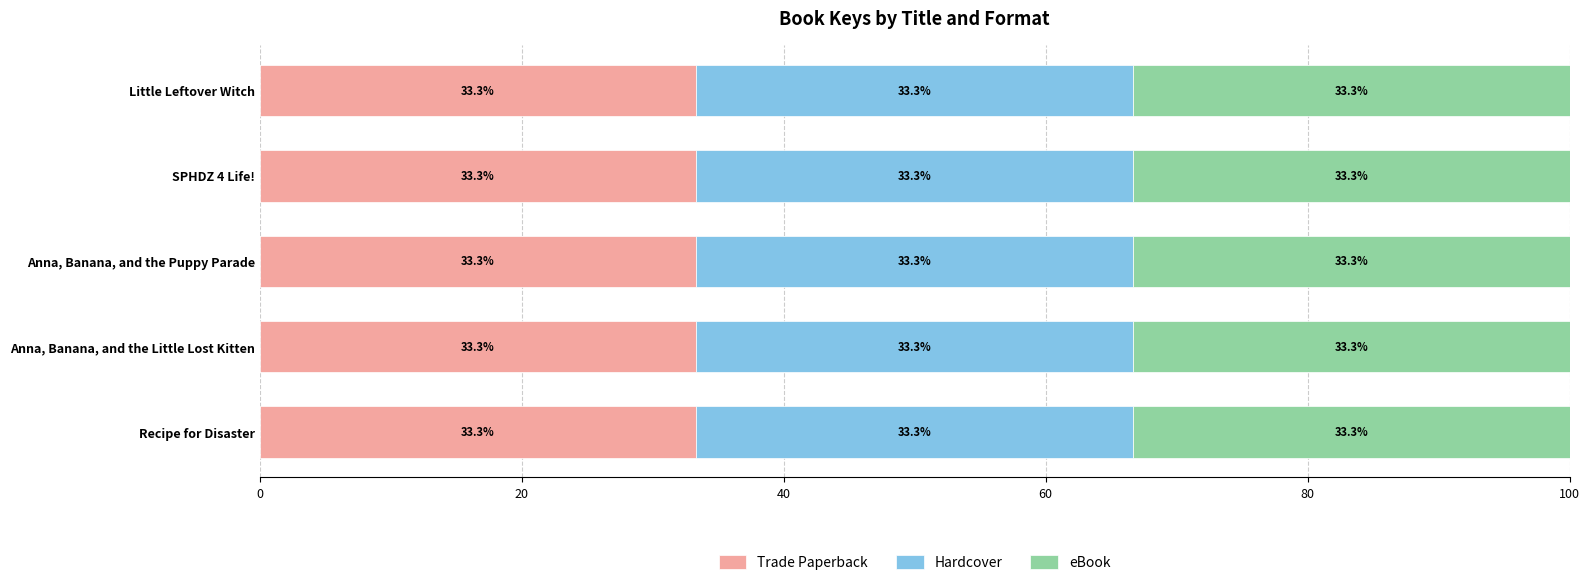

At which label does eBook first exceed 215934375?

Anna, Banana, and the Little Lost Kitten